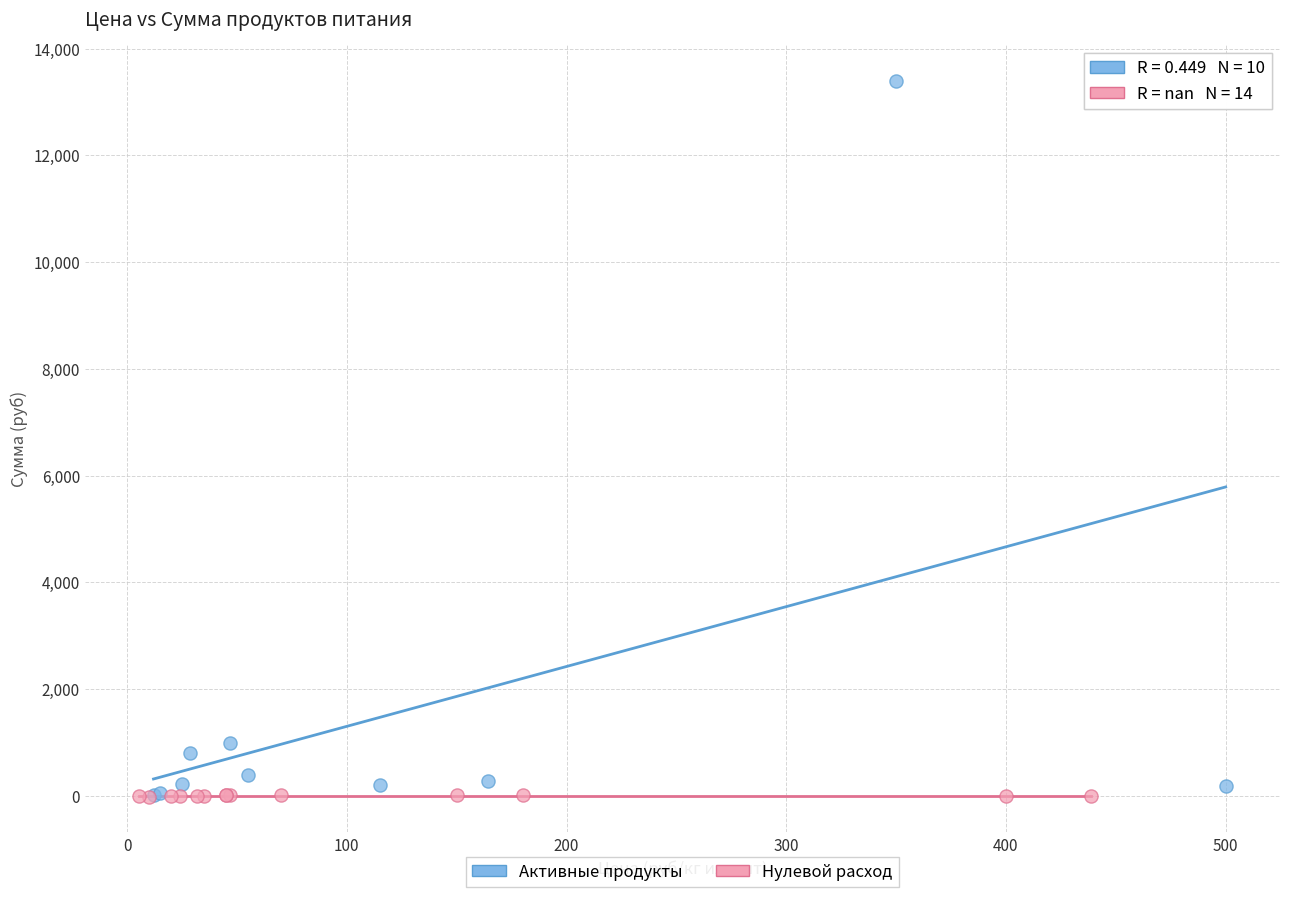

Which series reaches the maximum Y coordinate?

Активные продукты